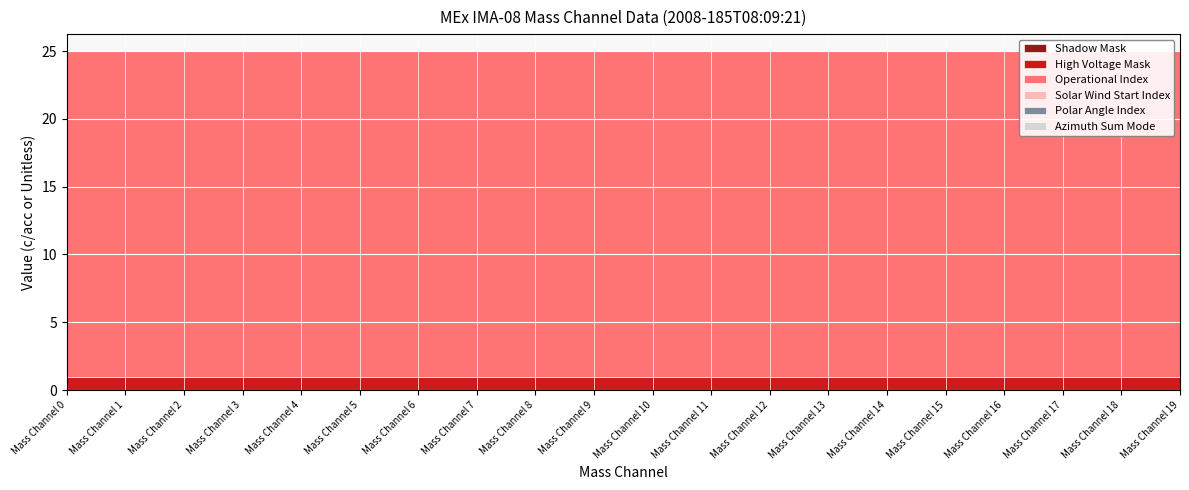

What is the maximum value shown in the chart?

24